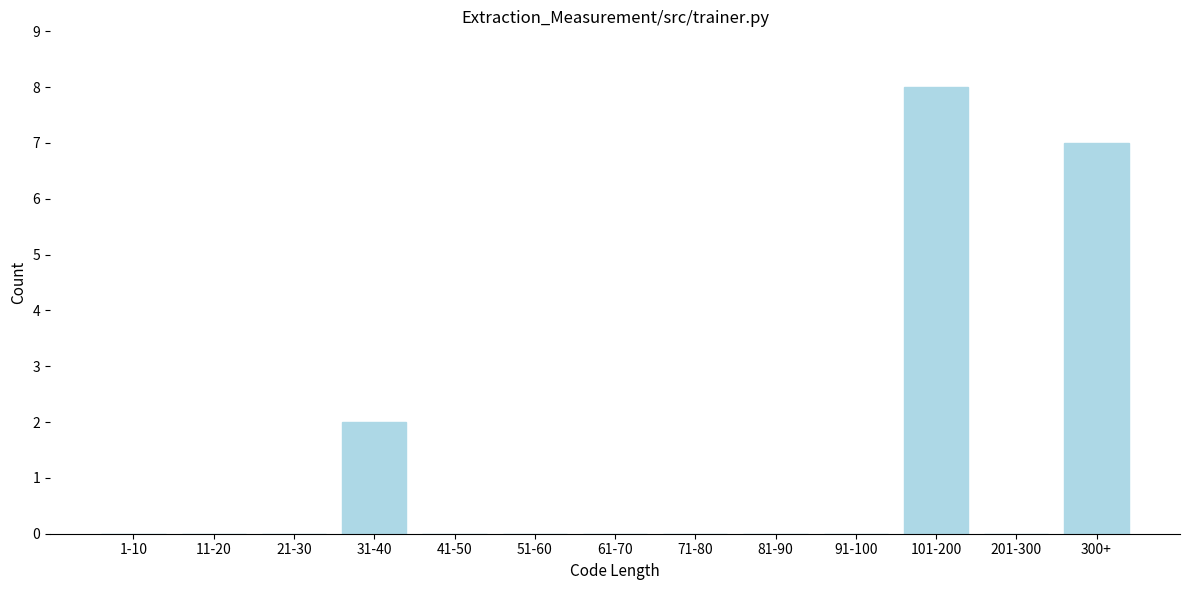

Reading right to left, extract all data points from this chart.

300+=7	201-300=0	101-200=8	91-100=0	81-90=0	71-80=0	61-70=0	51-60=0	41-50=0	31-40=2	21-30=0	11-20=0	1-10=0